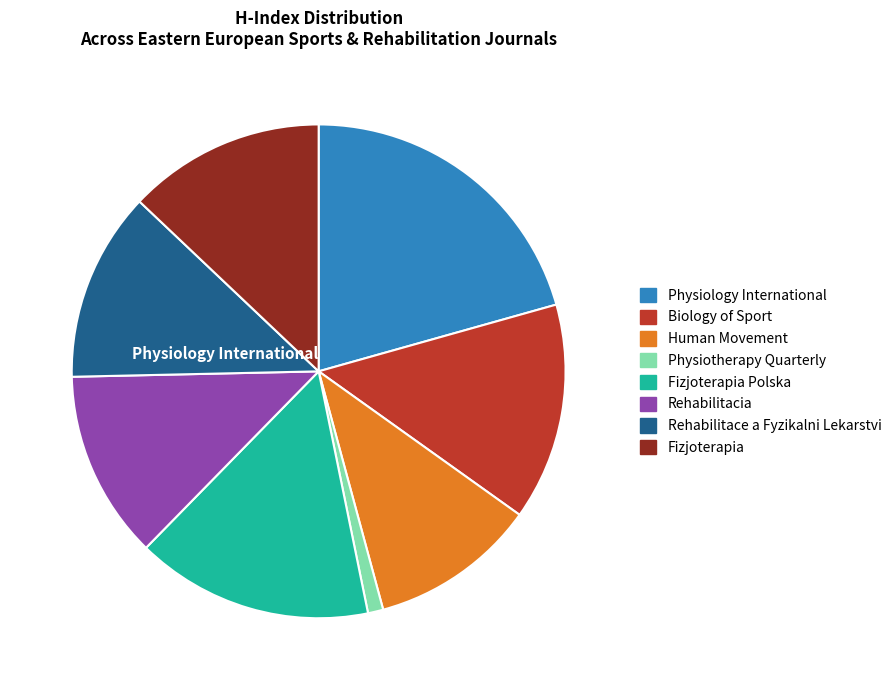

Is there any slice that represents more than half of the pie?

No